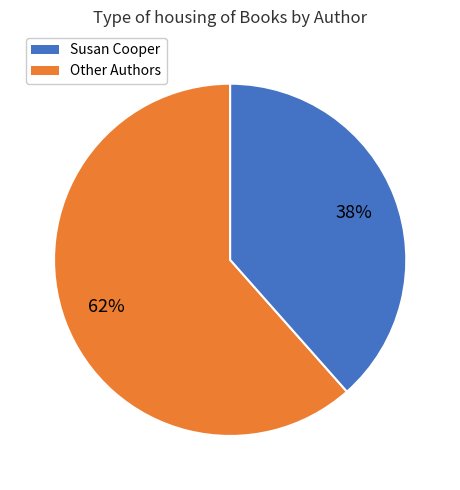

Is there a majority slice in this chart?

Yes